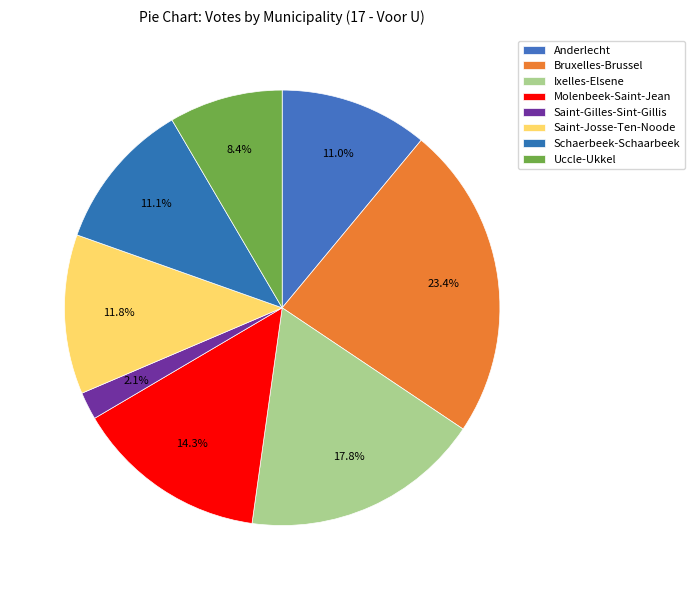

To the nearest percent, what is the difference between the Anderlecht and Saint-Josse-Ten-Noode slice percentages?

1%